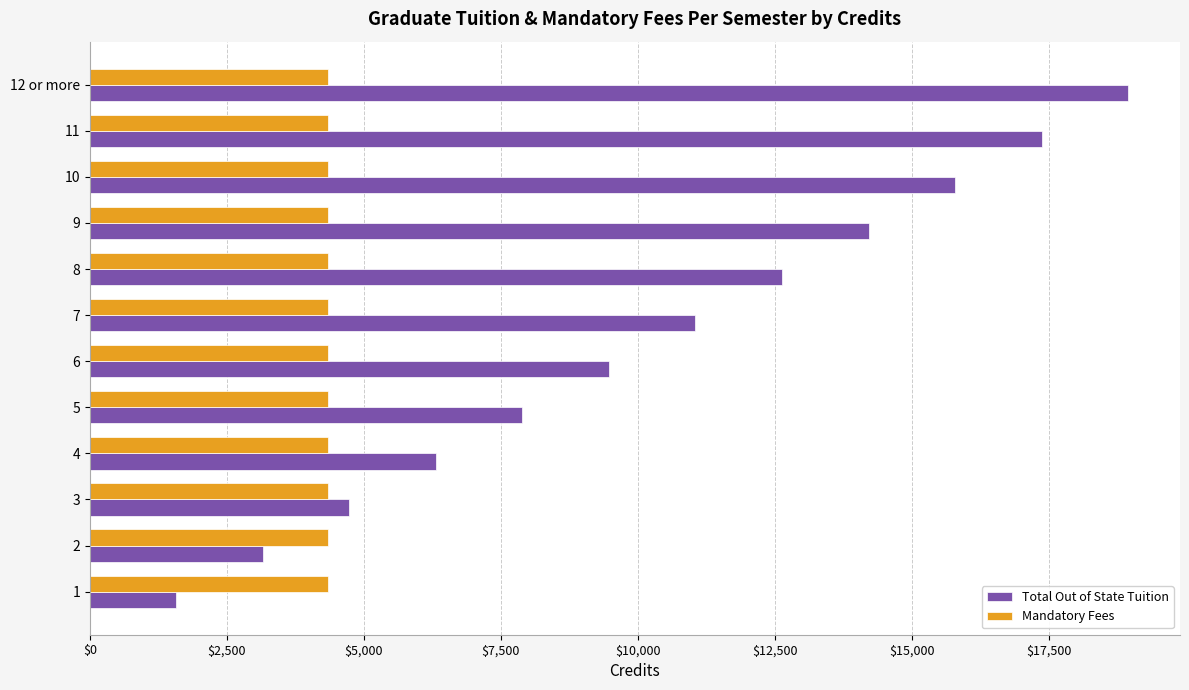

At which category is the sum across all series the highest?

12 or more